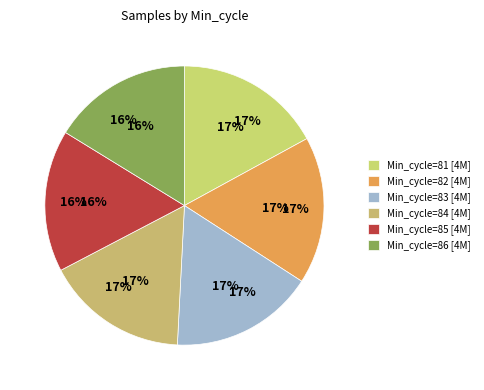

How many segments does this pie chart have?

6